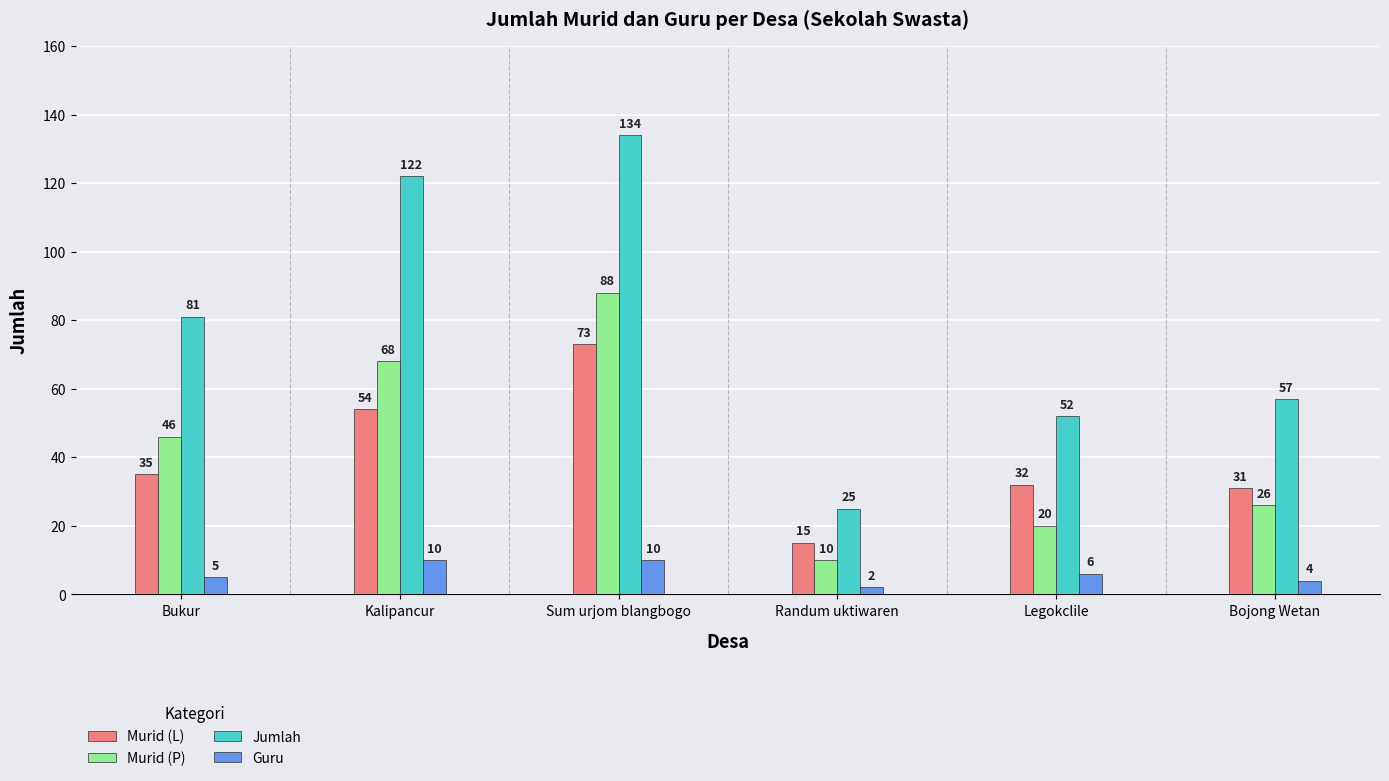

Is it true that Murid (P) equals 157 at Sum urjom blangbogo?

False